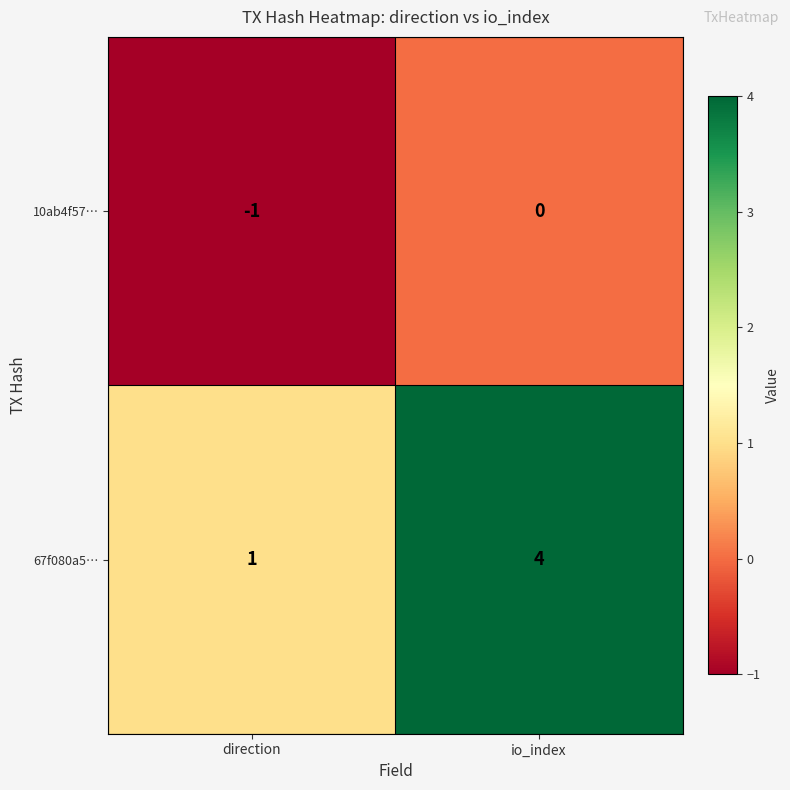

Reading left to right, what are all the values shown in this chart?

10ab4f57…: -1	0
67f080a5…: 1	4